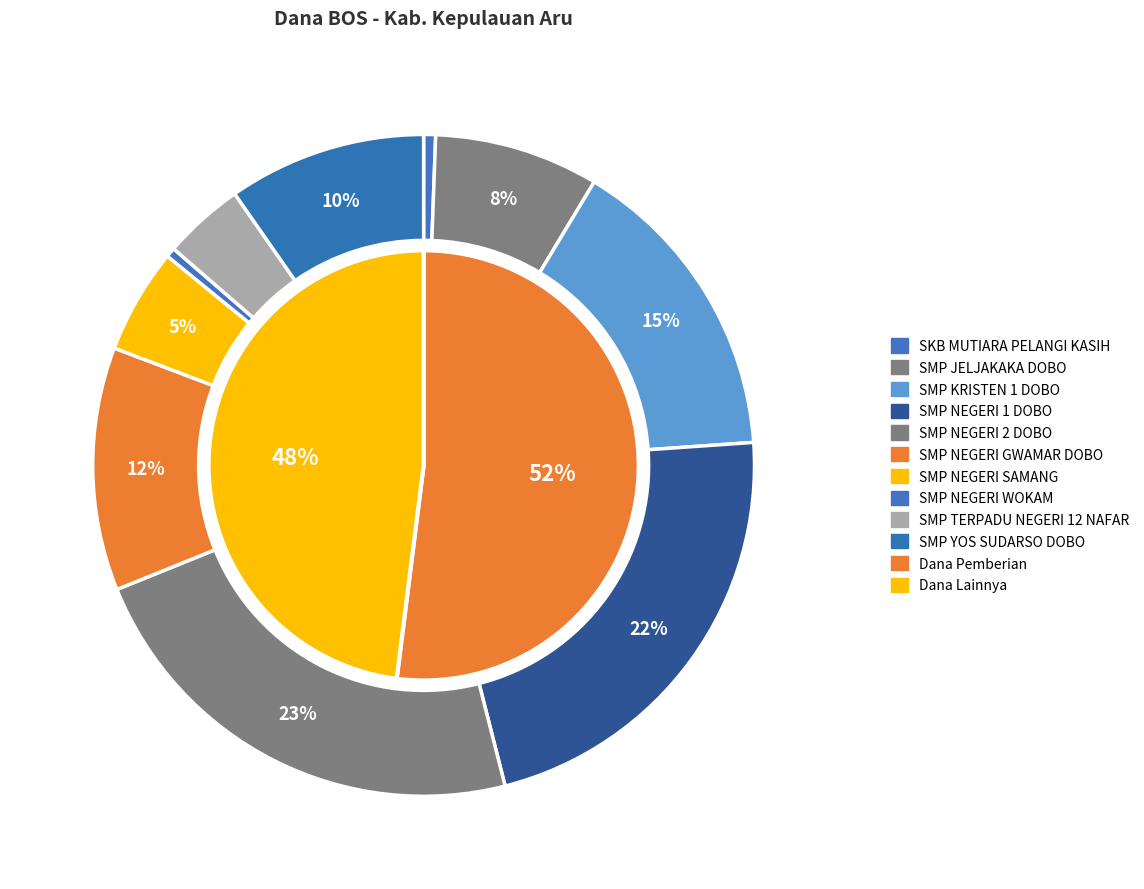

How many segments does this pie chart have?

10